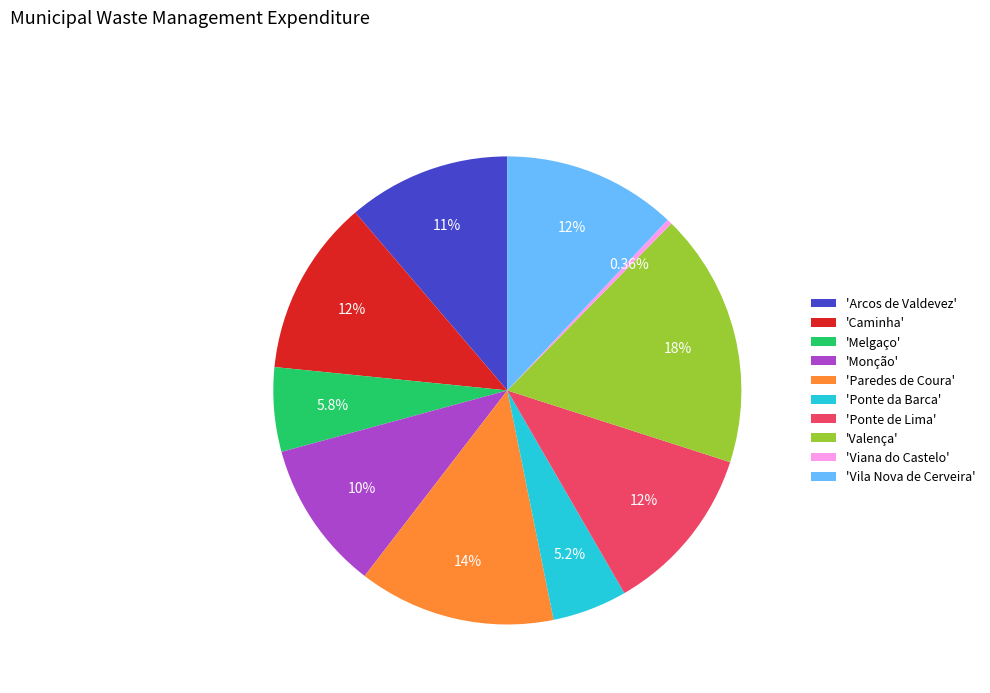

What is the ratio of the value at 'Vila Nova de Cerveira' to the value at 'Monção'?

1.2